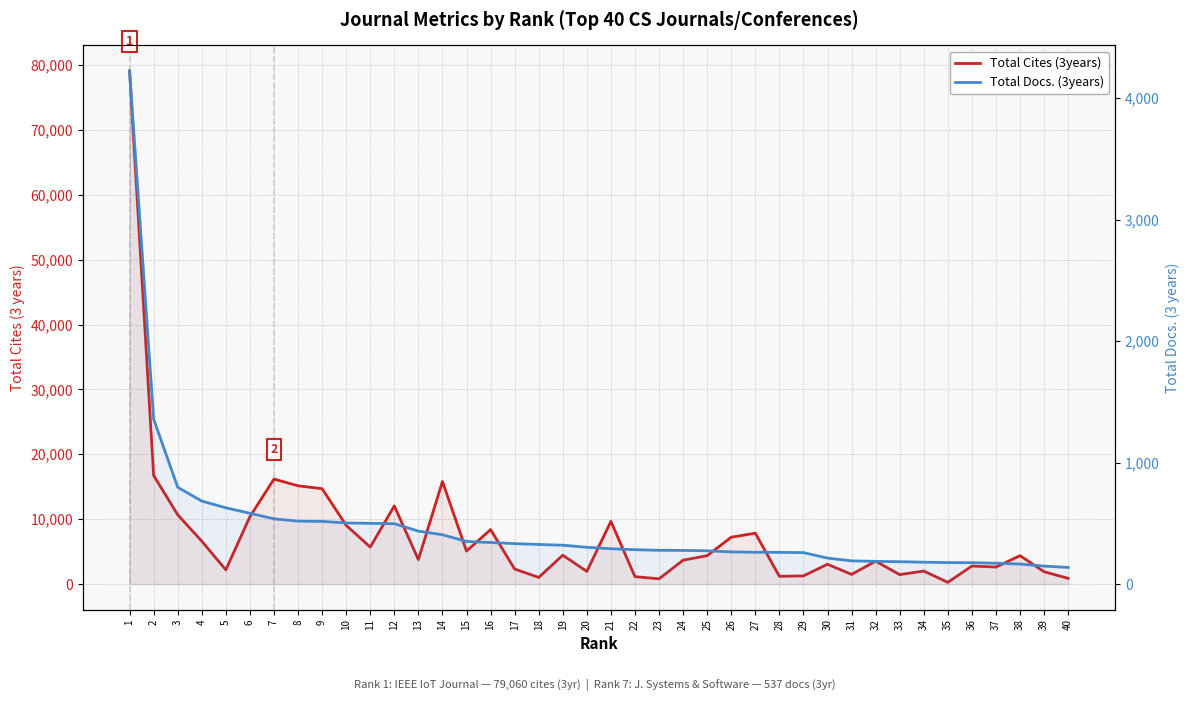

Reading left to right, what are all the values shown in this chart?

Total Cites (3years): 1=79060	2=16735	3=10679	4=6608	5=2190	6=10389	7=16186	8=15144	9=14699	10=9047	11=5699	12=12053	13=3777	14=15812	15=5084	16=8399	17=2322	18=1026	19=4449	20=1952	21=9662	22=1143	23=809	24=3680	25=4381	26=7222	27=7843	28=1197	29=1258	30=3055	31=1491	32=3523	33=1457	34=2005	35=267	36=2779	37=2625	38=4378	39=1897	40=885
Total Docs. (3years): 1=4223	2=1358	3=797	4=683	5=628	6=583	7=537	8=518	9=516	10=503	11=500	12=497	13=436	14=406	15=351	16=342	17=333	18=326	19=320	20=303	21=291	22=283	23=278	24=277	25=274	26=265	27=262	28=261	29=259	30=214	31=191	32=187	33=184	34=180	35=177	36=176	37=172	38=165	39=148	40=137